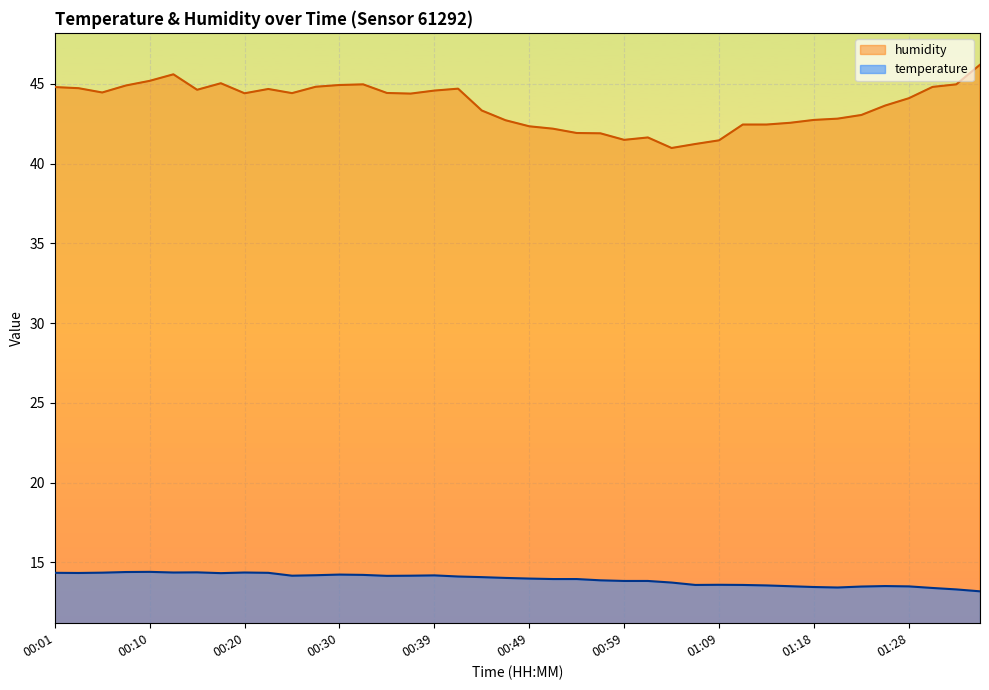

Reading left to right, extract all data points from this chart.

temperature: 14.3	14.3	14.3	14.4	14.4	14.4	14.4	14.3	14.4	14.3	14.2	14.2	14.2	14.2	14.2	14.2	14.2	14.1	14.1	14.0	14.0	13.9	13.9	13.9	13.8	13.8	13.7	13.6	13.6	13.6	13.6	13.5	13.4	13.4	13.5	13.5	13.5	13.4	13.3	13.2
humidity: 44.8	44.7	44.5	44.9	45.2	45.6	44.6	45.0	44.4	44.7	44.4	44.8	44.9	45.0	44.4	44.4	44.6	44.7	43.3	42.7	42.3	42.2	41.9	41.9	41.5	41.6	41.0	41.2	41.5	42.5	42.5	42.6	42.7	42.8	43.0	43.6	44.1	44.8	45.0	46.2